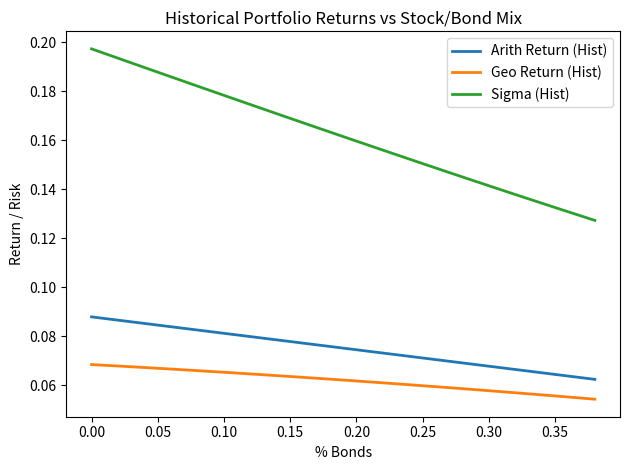

True or false: Sigma (Hist) and Arith Return (Hist) intersect in this chart.

False